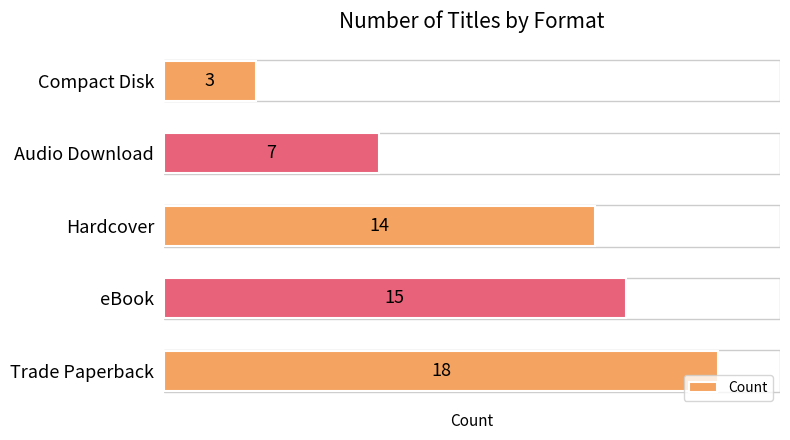

Reading top to bottom, list all the values displayed in this chart.

3	7	14	15	18